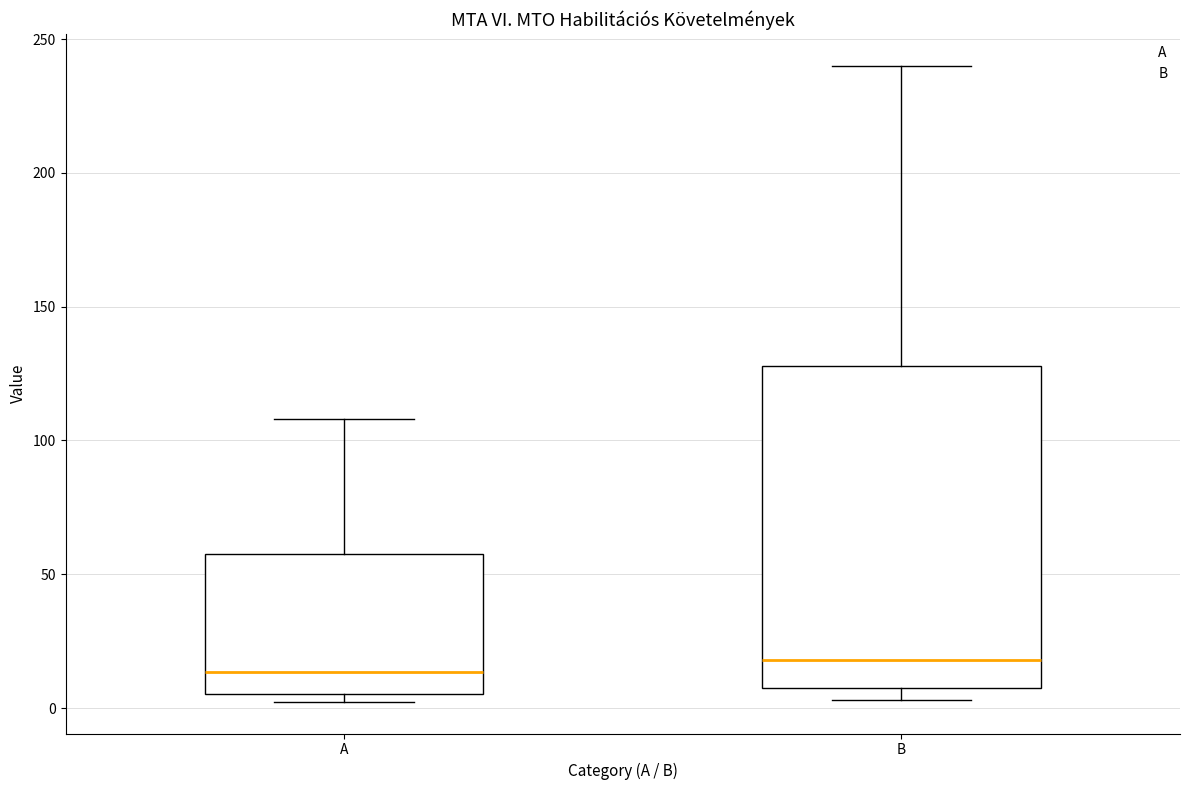

Reading left to right, read every box against the y-axis: the position of its median line, the range the box covers, and the ends of its whiskers. The values are not printed on the chart, so give them approximately, as read against the axis.

A: median 15, box 5 to 60, whiskers 0 to 110
B: median 20, box 5 to 130, whiskers 5 (just below the box's lower edge) to 240